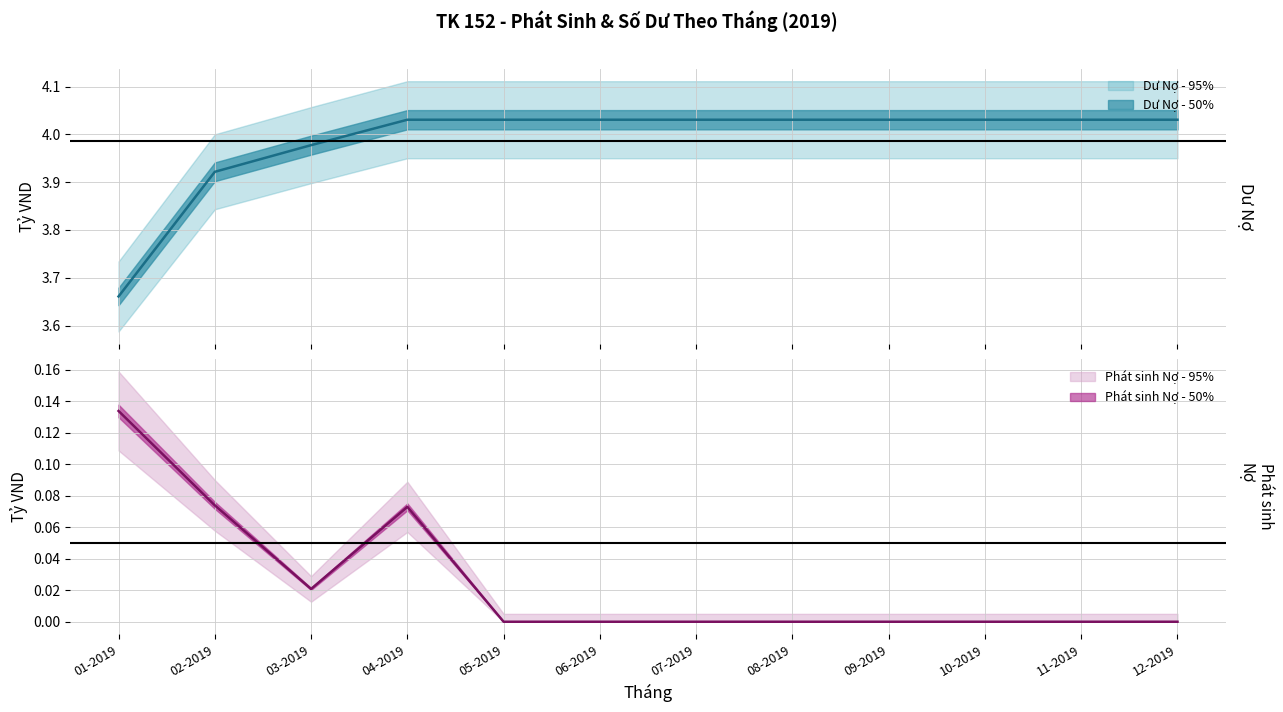

Reading left to right, extract all data points from this chart.

Dư Nợ (Balance): 01-2019=3.7	02-2019=3.9	03-2019=4.0	04-2019=4.0	05-2019=4.0	06-2019=4.0	07-2019=4.0	08-2019=4.0	09-2019=4.0	10-2019=4.0	11-2019=4.0	12-2019=4.0
Phát sinh Nợ (Debit): 01-2019=0.1	02-2019=0.1	03-2019=0.0	04-2019=0.1	05-2019=0.0	06-2019=0.0	07-2019=0.0	08-2019=0.0	09-2019=0.0	10-2019=0.0	11-2019=0.0	12-2019=0.0